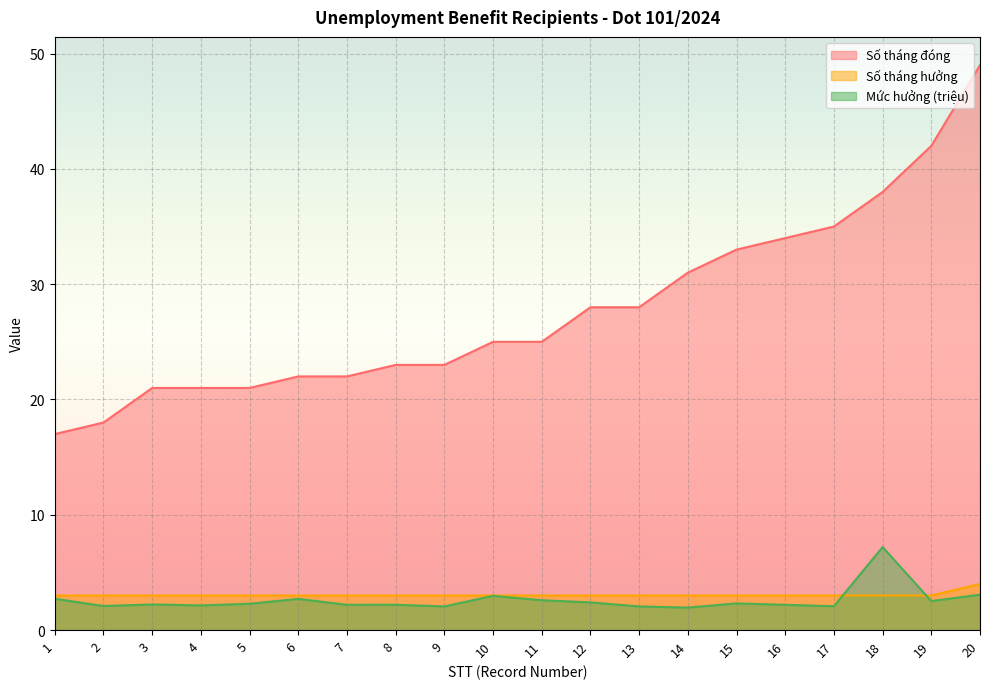

Which series has the largest total across all categories?

Số tháng đóng